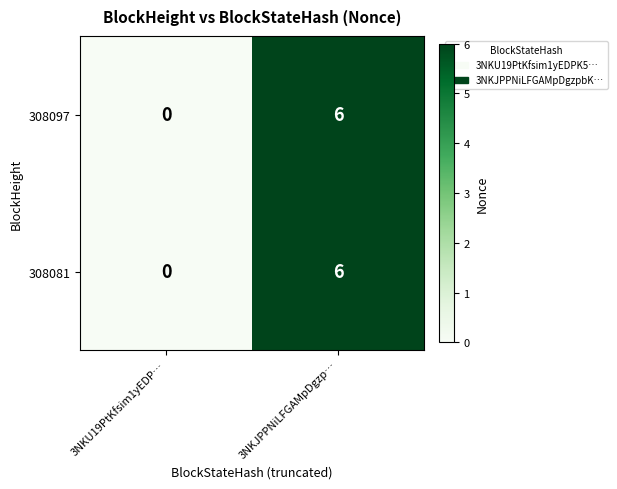

Reading left to right, extract all data points from this chart.

308097: 0	6
308081: 0	6